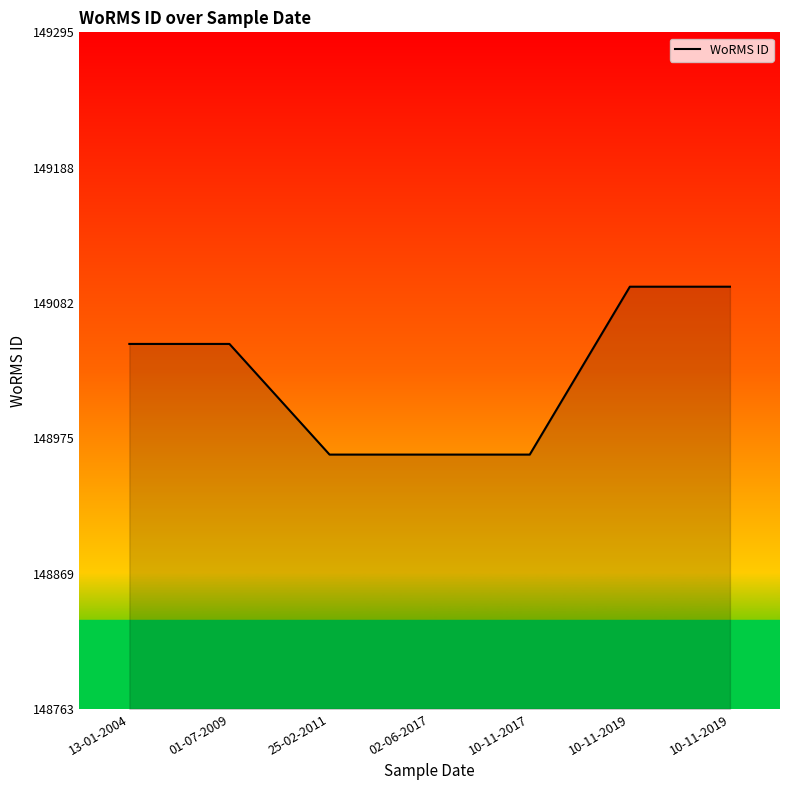

Which label corresponds to the smallest value in the chart?

25-02-2011